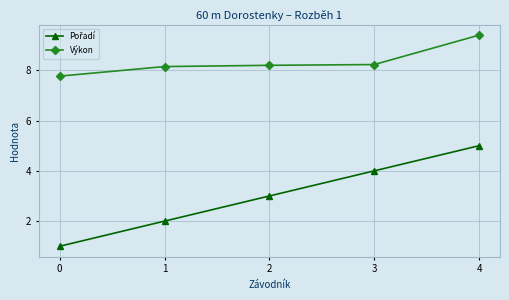

The Výkon series shows 7.8 at 0. True or false?

True